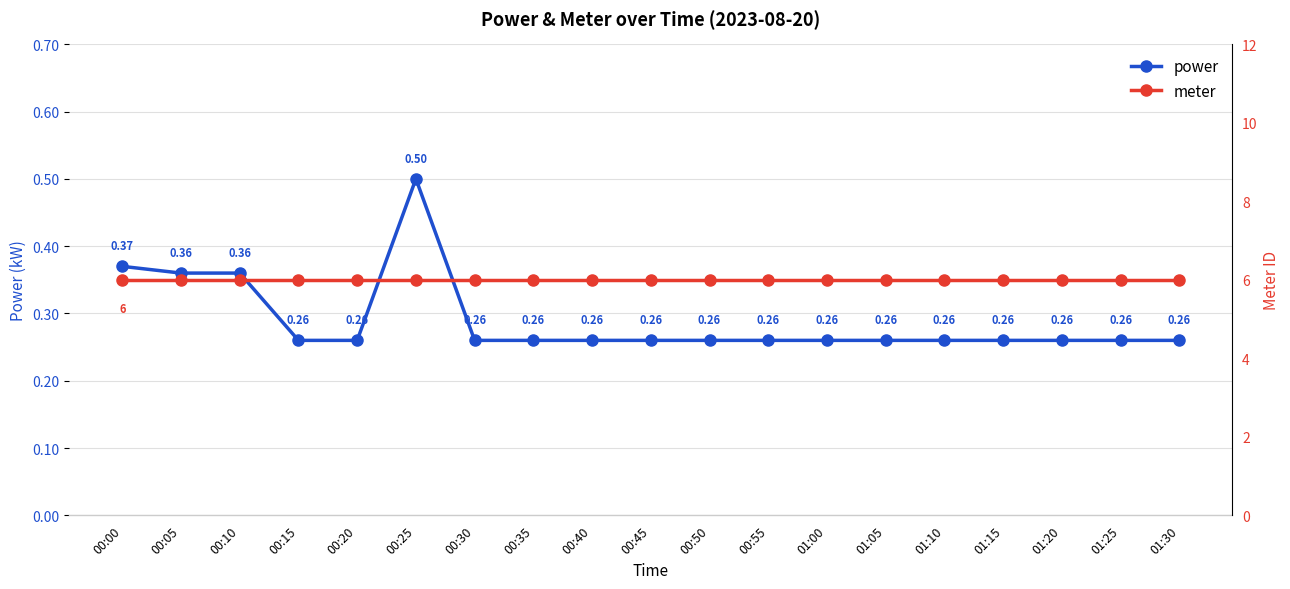

List the series in order of their peak value, highest first.

meter, power